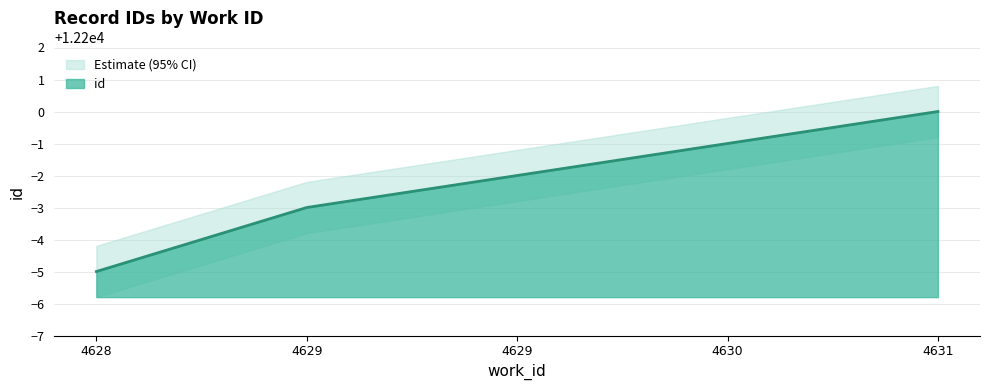

True or false: id has more than 1 points higher than both neighbors.

False